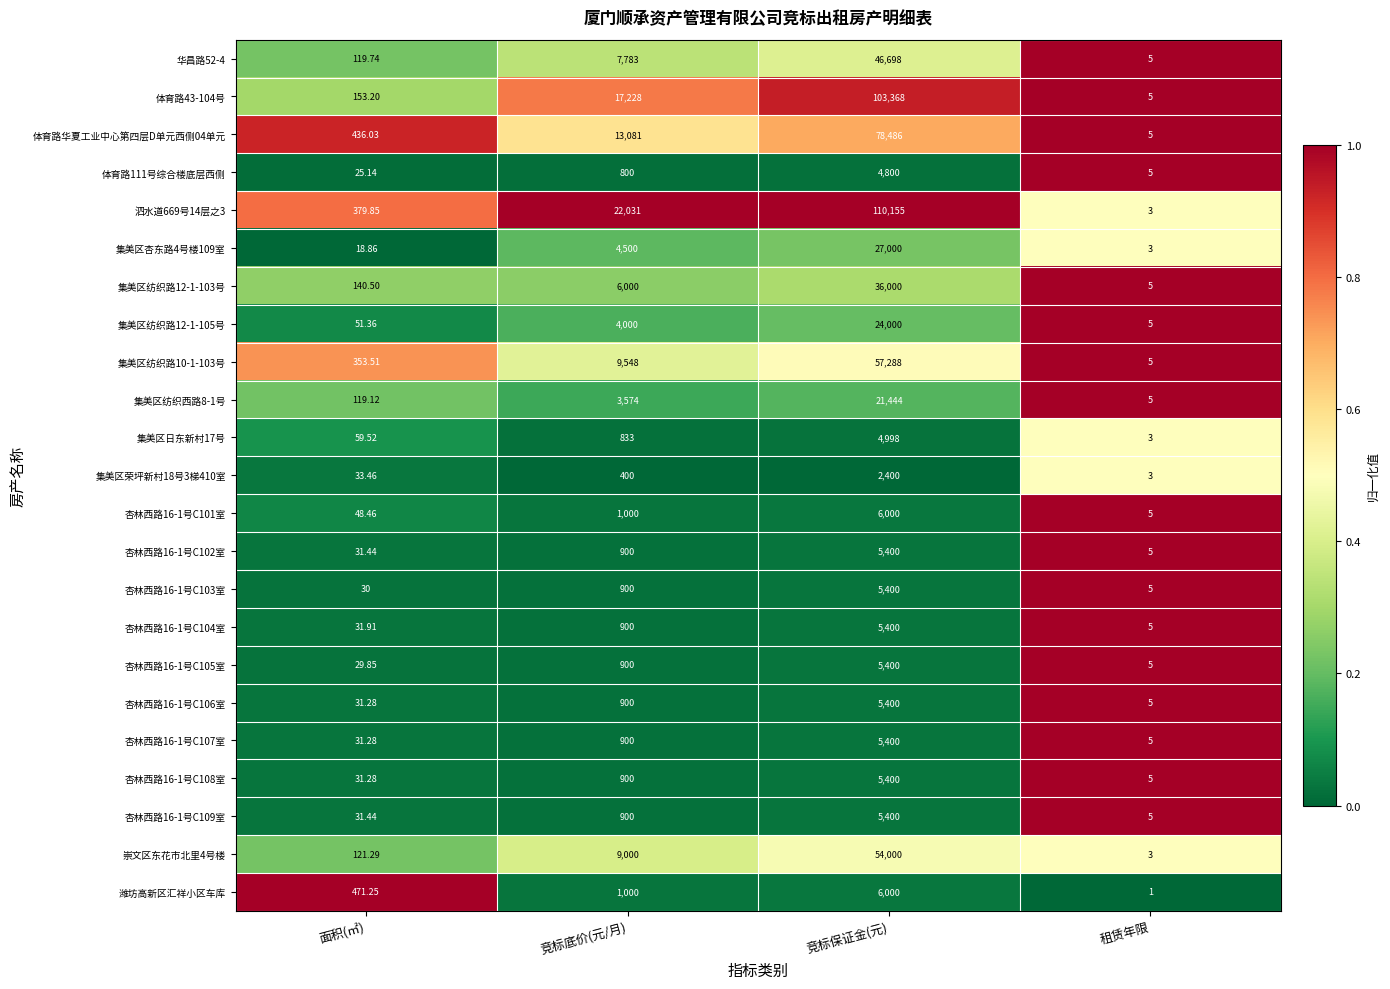

Which series has the largest range (max minus min)?

泗水道669号14层之3